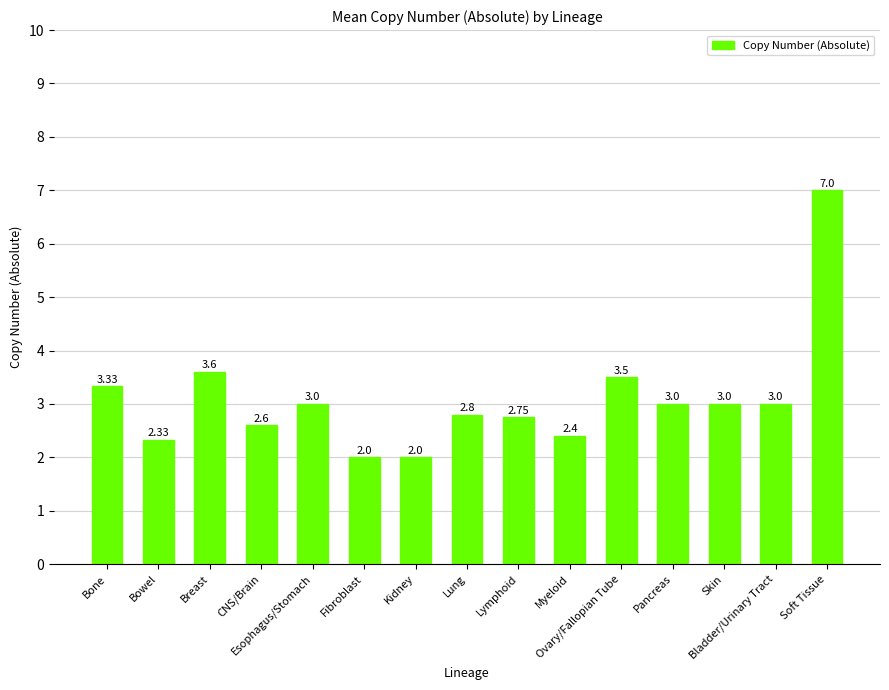

What is the sum of all values?

46.3